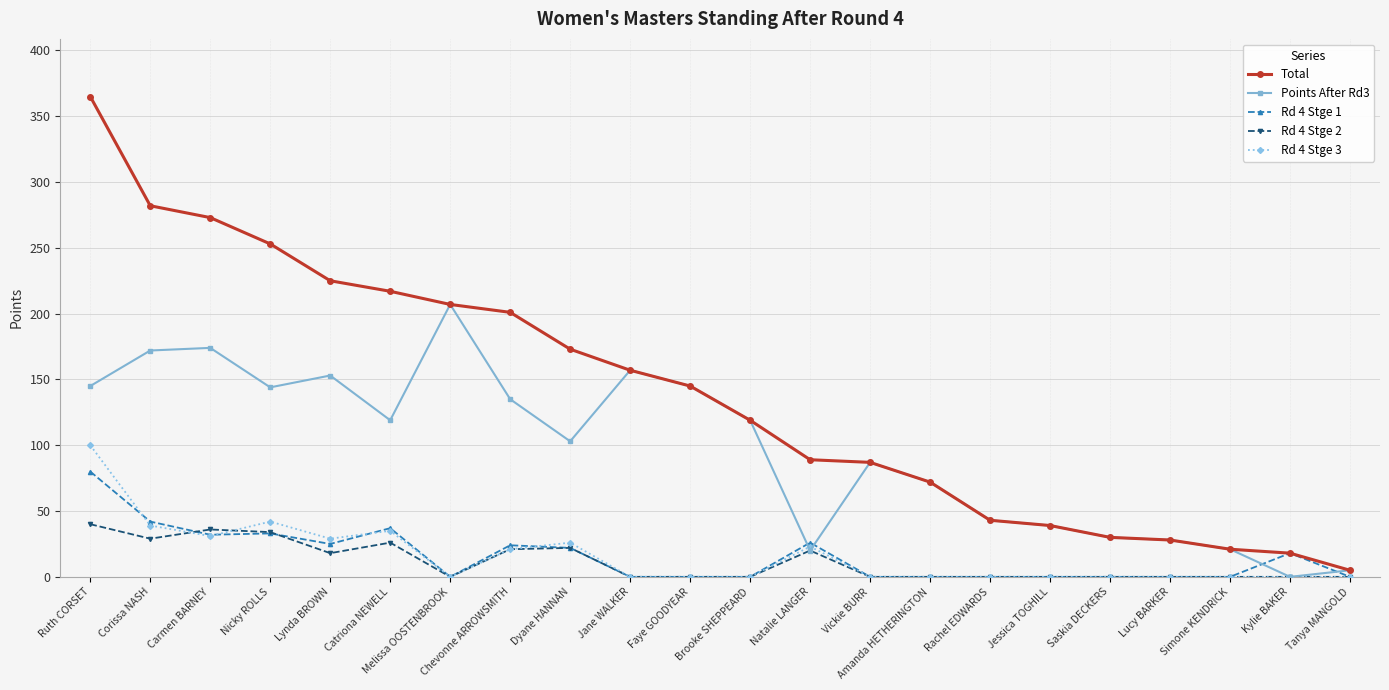

Which series changed the most between Lynda BROWN and Simone KENDRICK?

Total